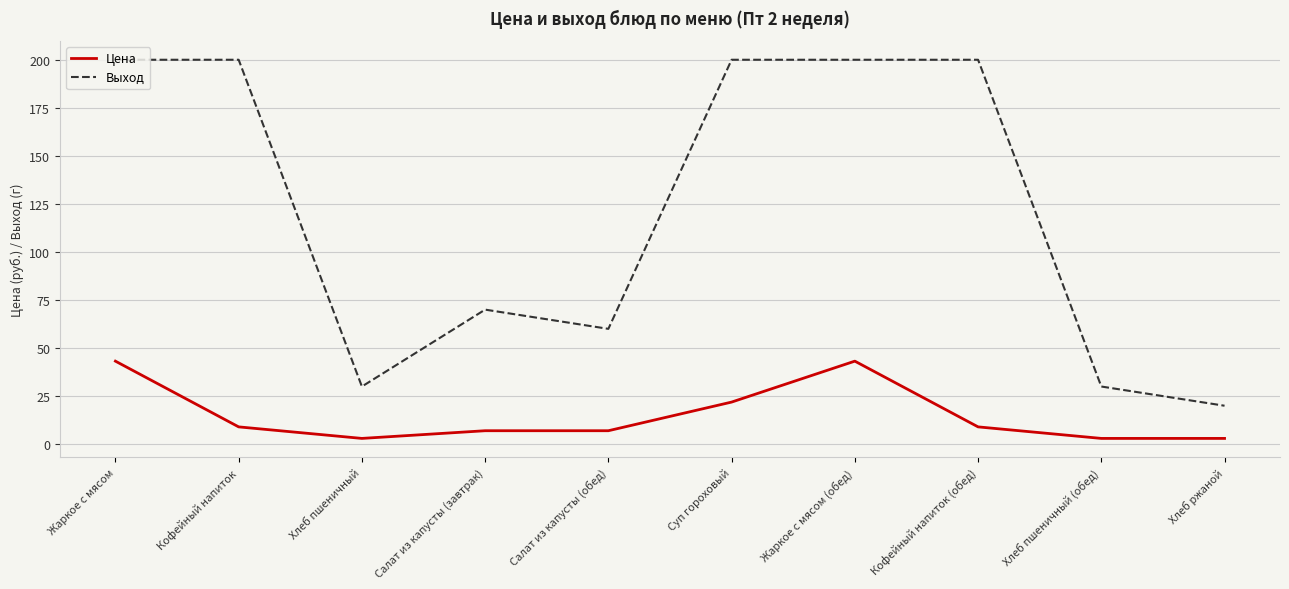

Which series has the largest range (max minus min)?

Выход